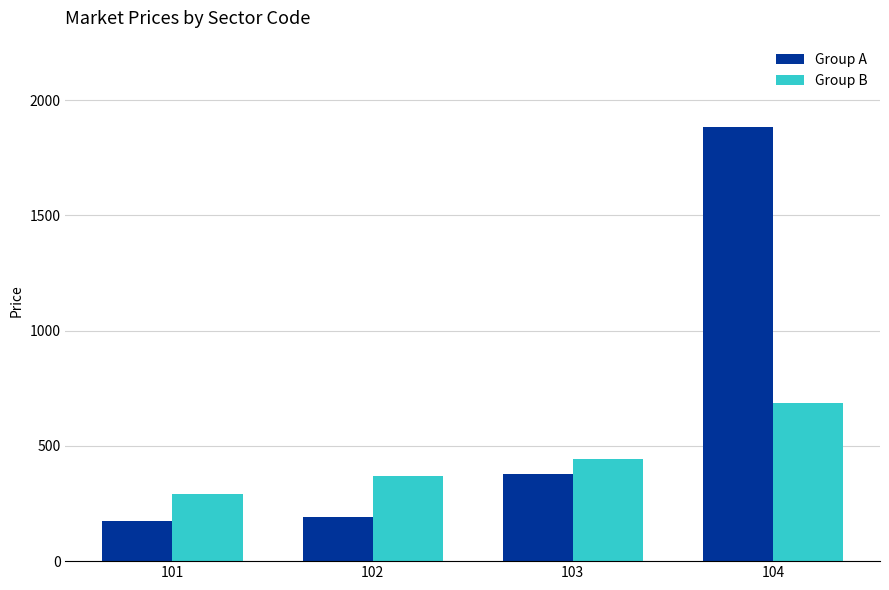

True or false: Group A has a value of 376 at 103.

True